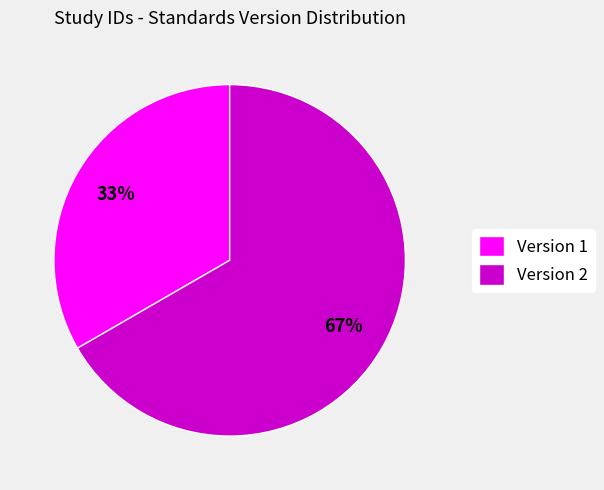

Rank the categories by value from highest to lowest.

Version 2, Version 1